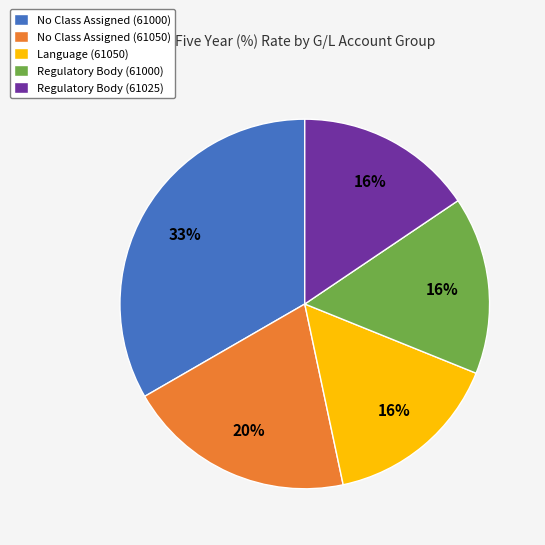

How many slices are in this pie chart?

5